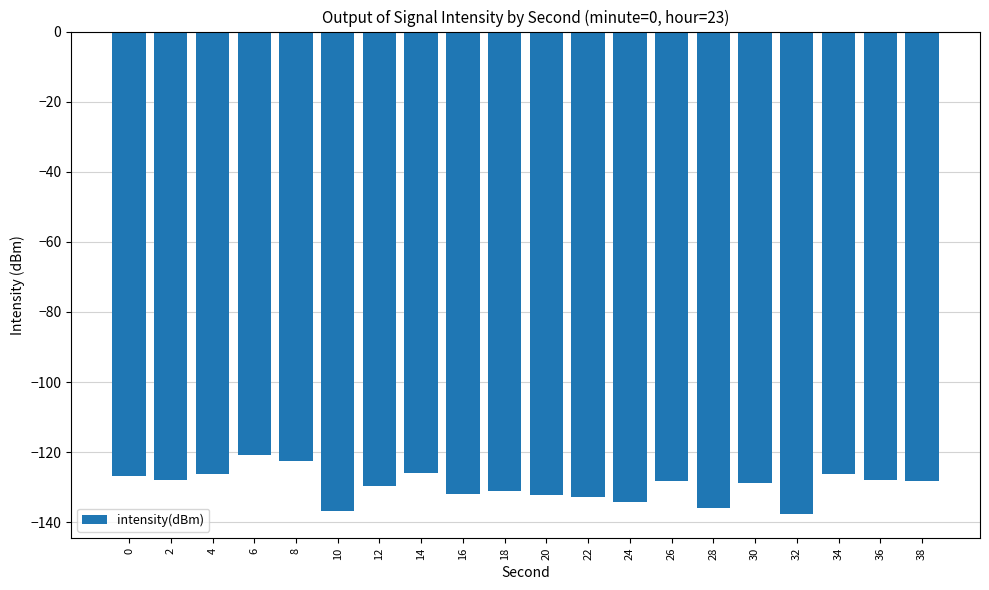

What is the difference between the second highest and second lowest values?

14.3